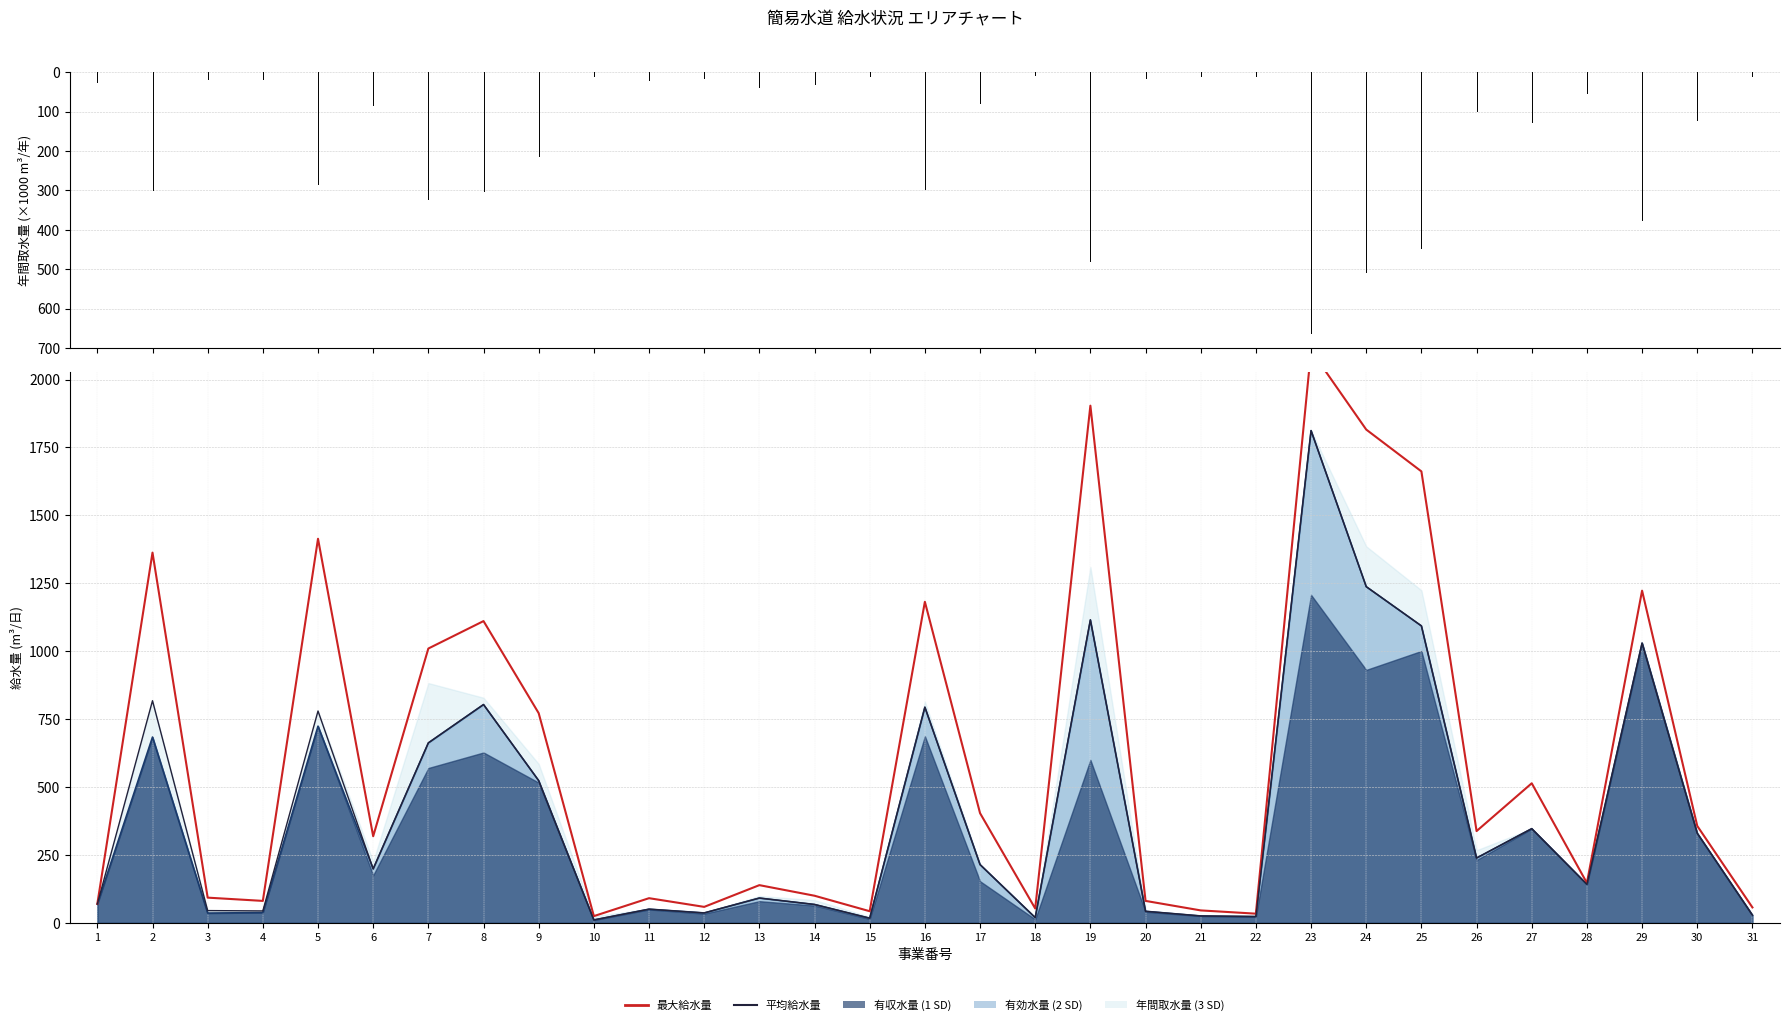

At which category does the chart reach its minimum across all series?

10